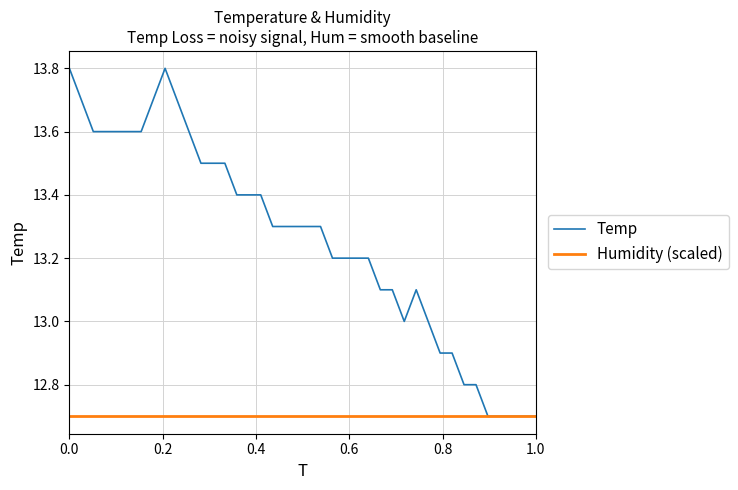

Reading left to right, what are all the values shown in this chart?

Temp: 13.8	13.7	13.6	13.6	13.6	13.6	13.6	13.7	13.8	13.7	13.6	13.5	13.5	13.5	13.4	13.4	13.4	13.3	13.3	13.3	13.3	13.3	13.2	13.2	13.2	13.2	13.1	13.1	13.0	13.1	13.0	12.9	12.9	12.8	12.8	12.7	12.7	12.7	12.7	12.7
Humidity (scaled): 12.7	12.7	12.7	12.7	12.7	12.7	12.7	12.7	12.7	12.7	12.7	12.7	12.7	12.7	12.7	12.7	12.7	12.7	12.7	12.7	12.7	12.7	12.7	12.7	12.7	12.7	12.7	12.7	12.7	12.7	12.7	12.7	12.7	12.7	12.7	12.7	12.7	12.7	12.7	12.7